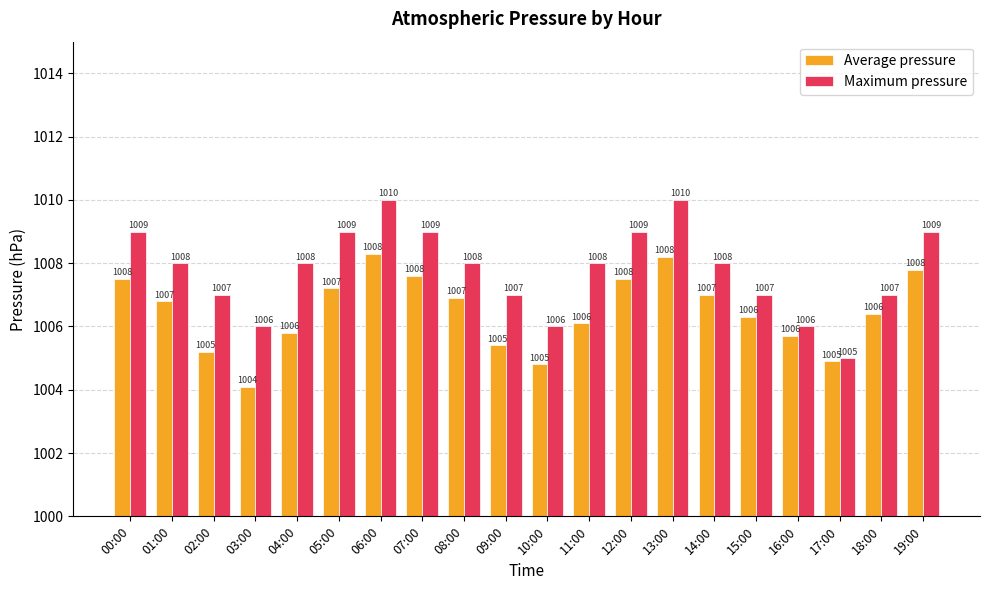

Rank the series by their maximum value, from lowest to highest.

Average pressure, Maximum pressure